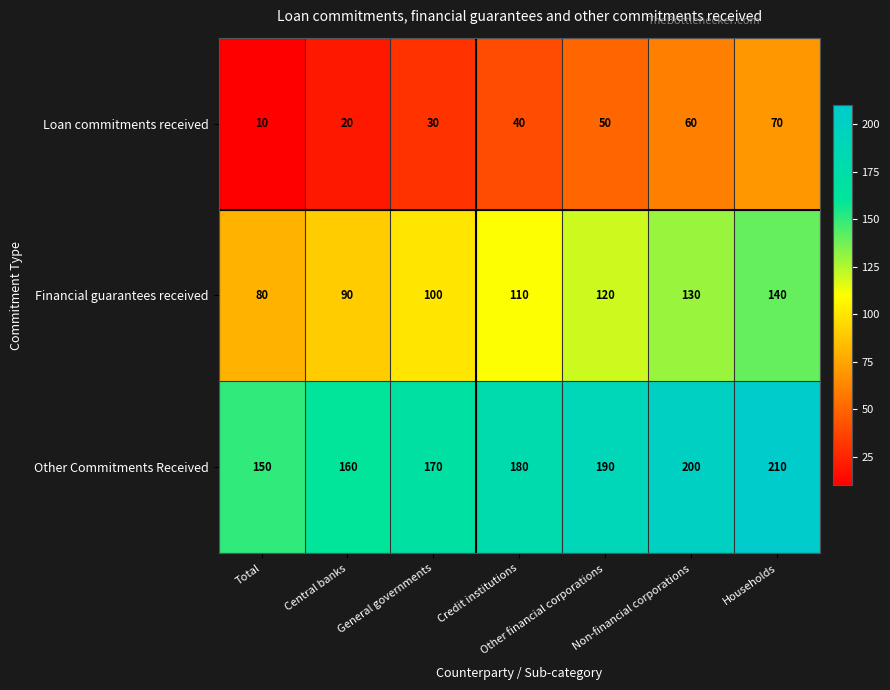

Is it true that Other Commitments Received equals 150 at Total?

True